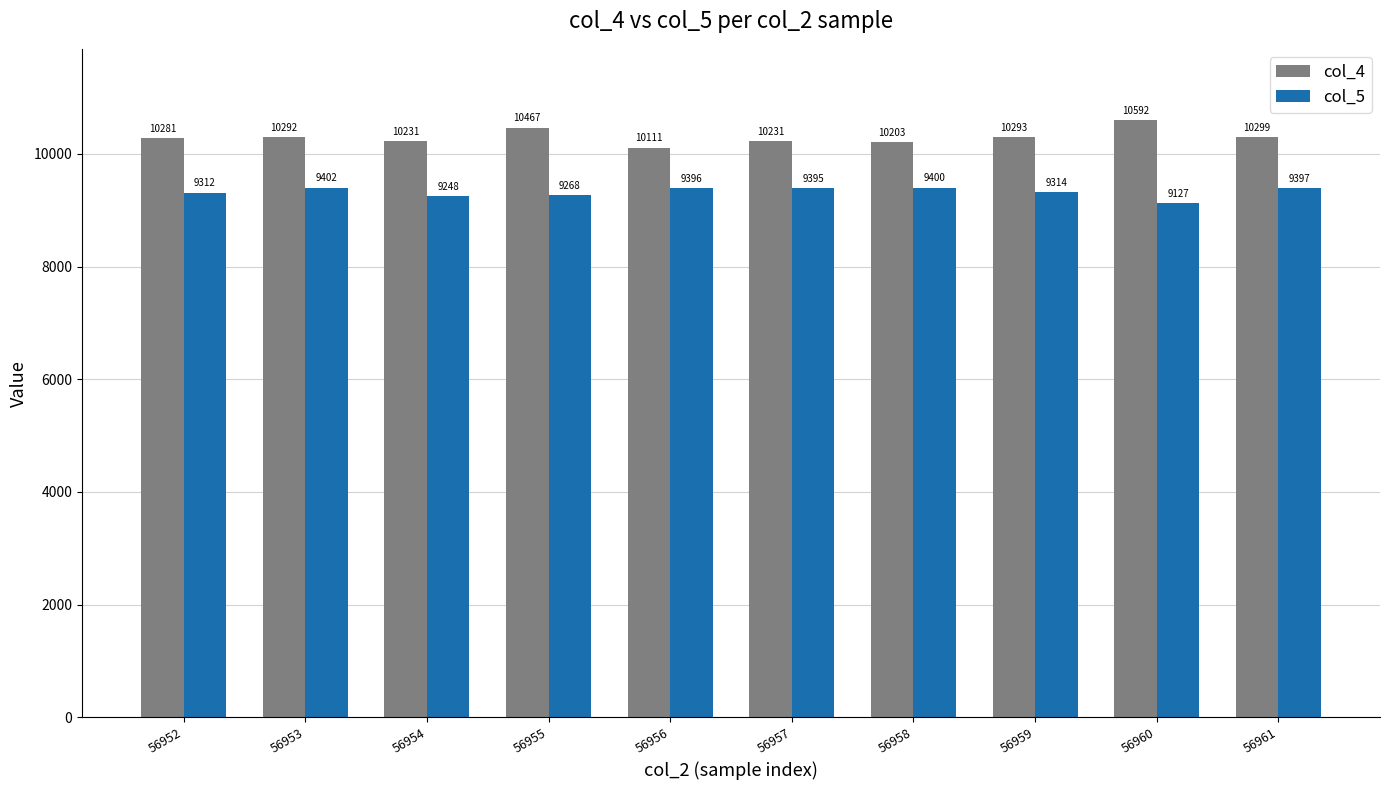

What is the sum of the col_5 values at 56957 and 56956?

18791